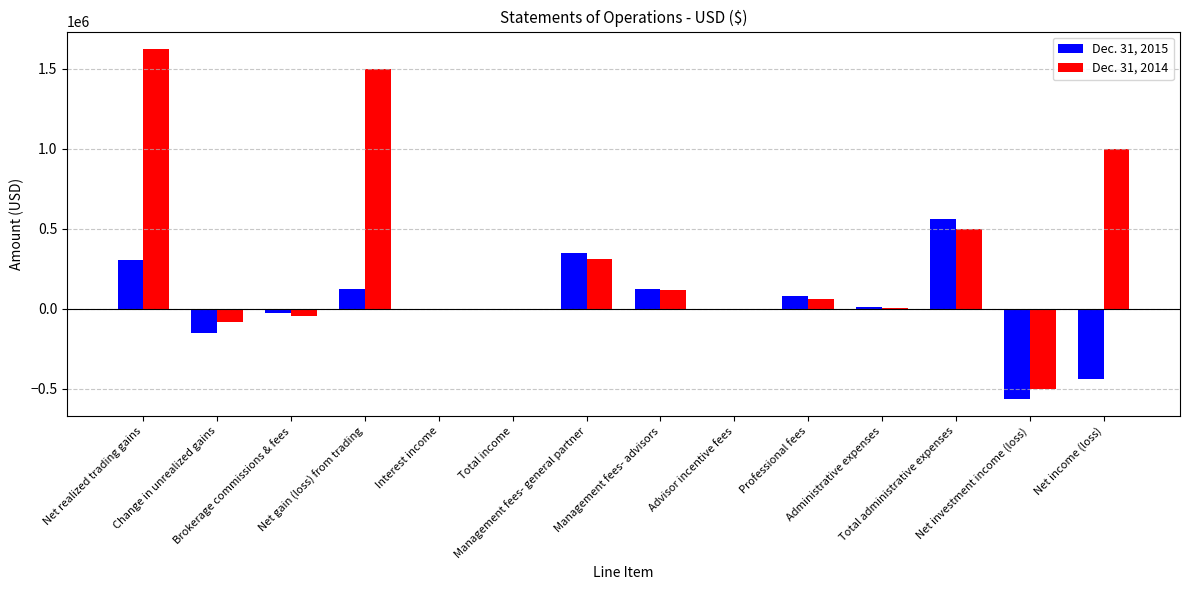

At which label does Dec. 31, 2015 reach its peak?

Total administrative expenses